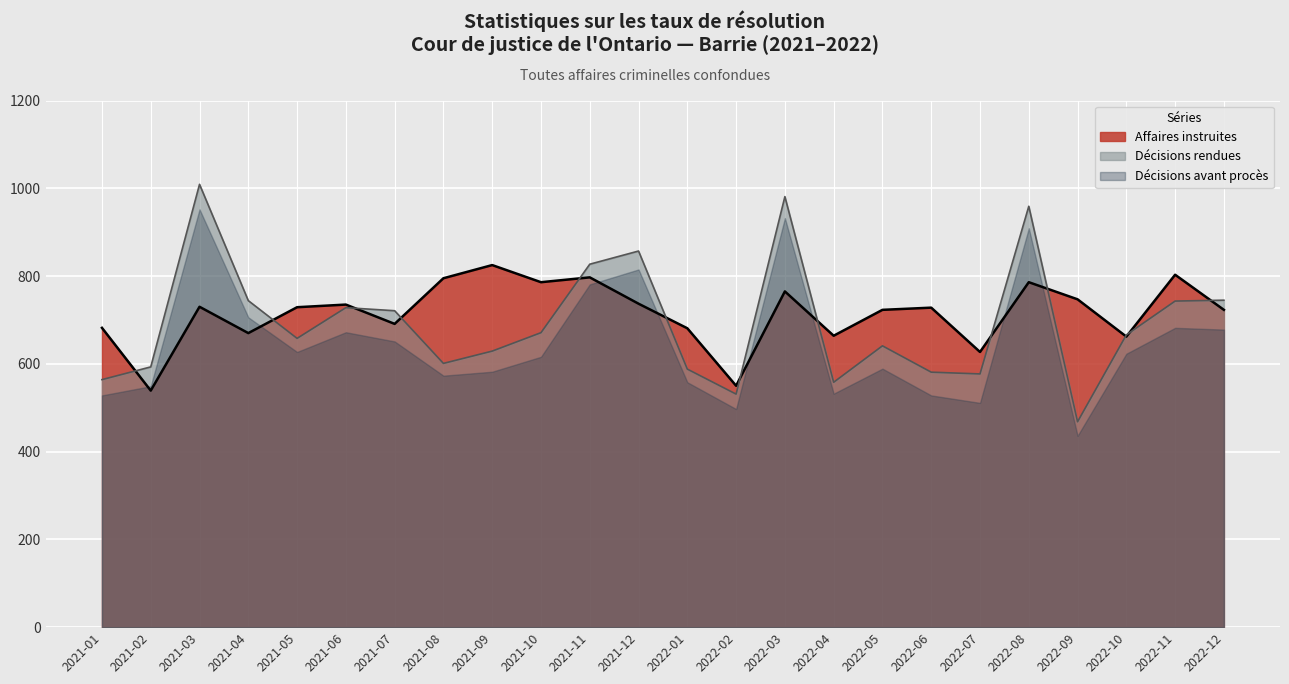

Is the value of Affaires instruites at 2021-02 greater than the value of Décisions rendues at 2022-07?

No